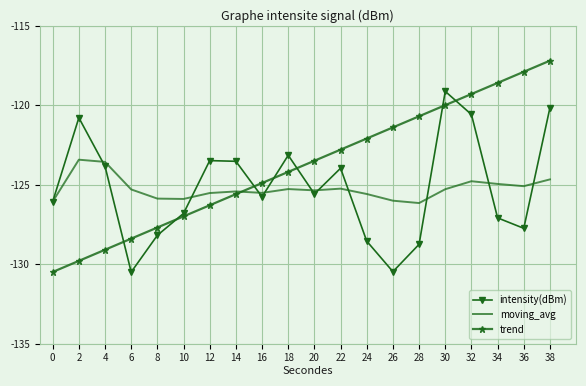

List the series in order of their peak value, highest first.

trend, intensity(dBm), moving_avg